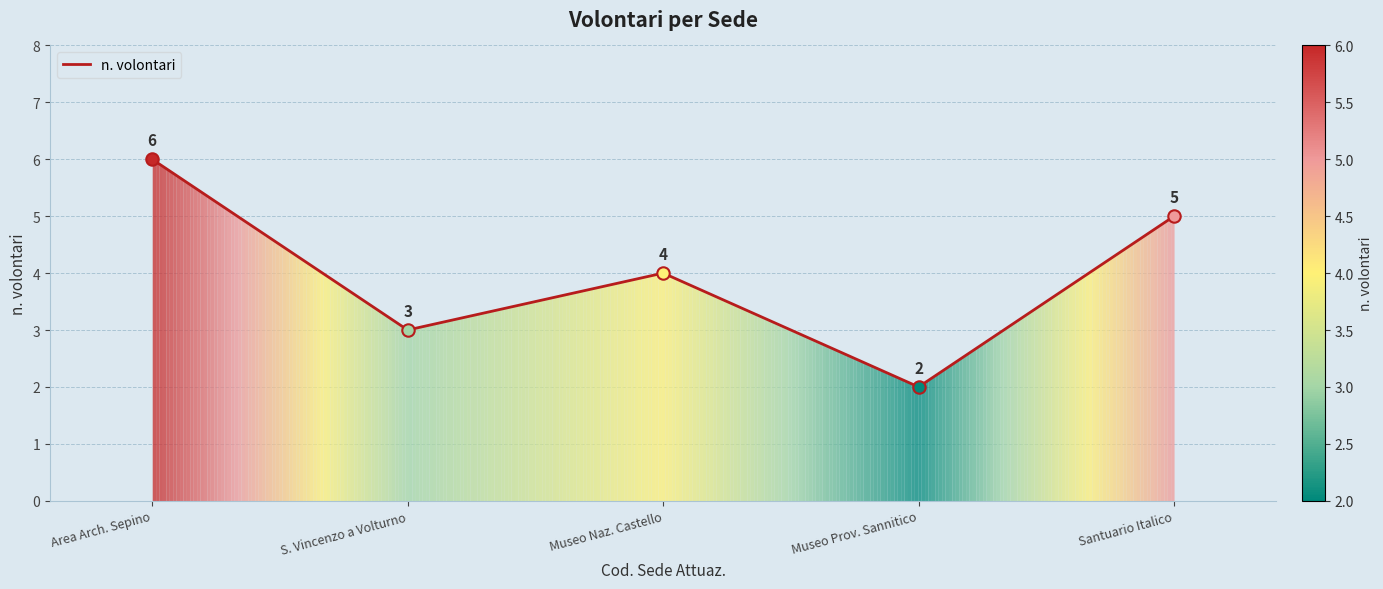

What is the change in value from Area Arch. Sepino to Santuario Italico?

-1